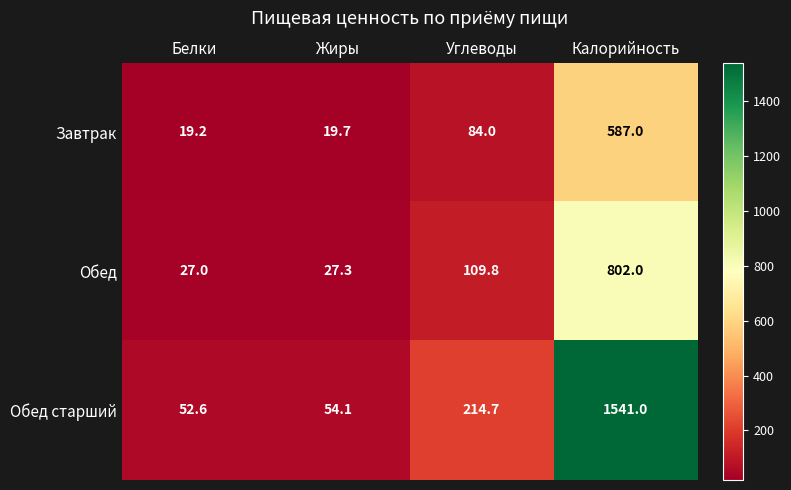

Count the number of data series in this chart.

3